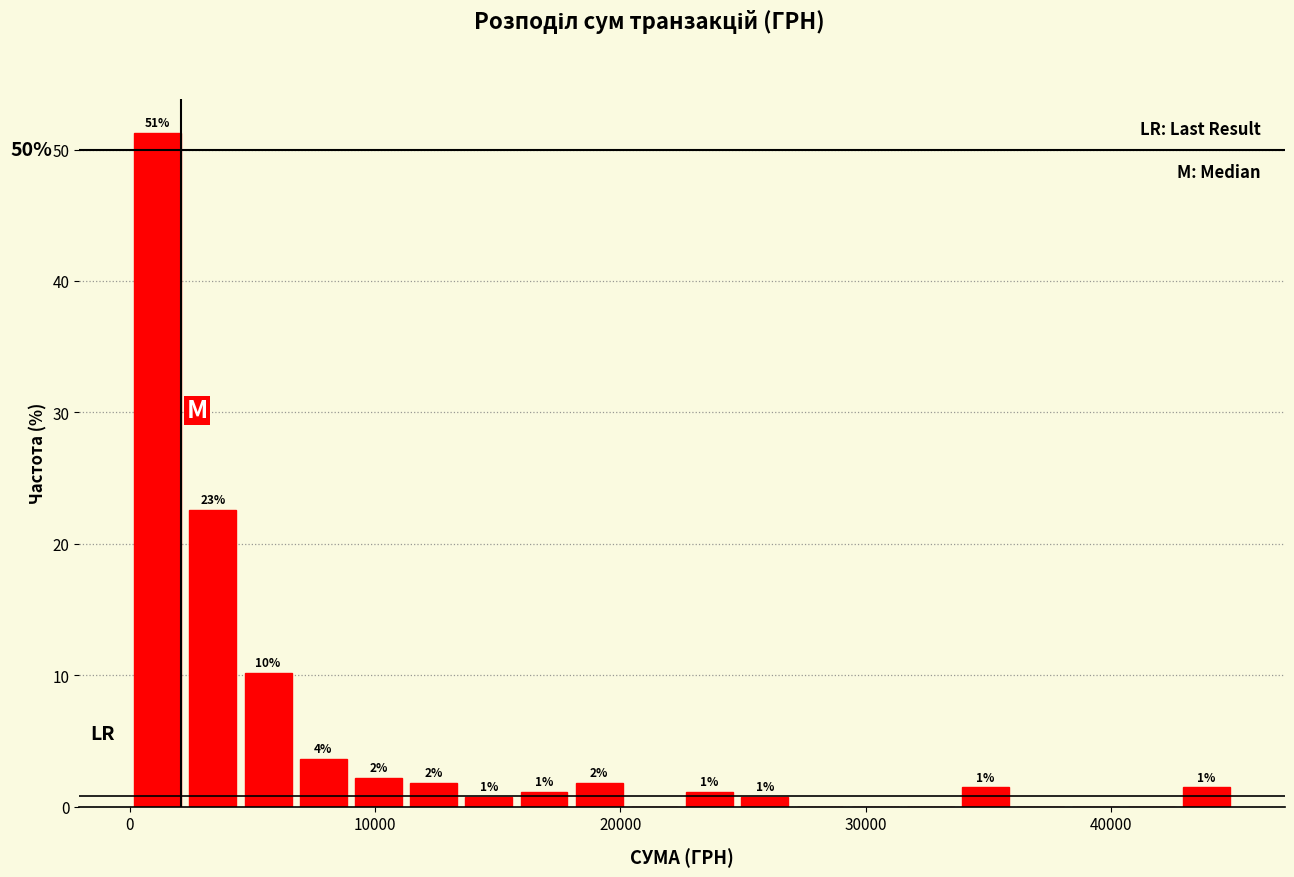

Read against the x-axis, roughly where is the centre of the tallest bar?

1000